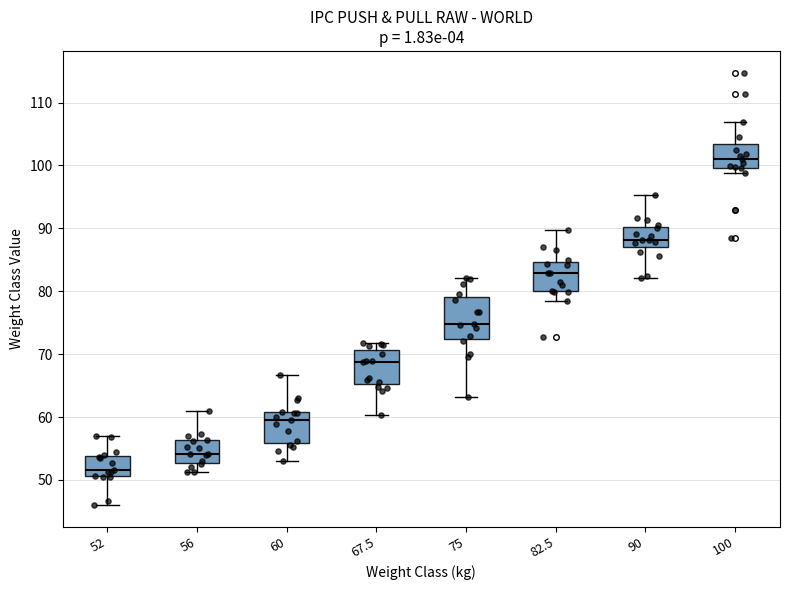

Which box is the tallest, from its lower edge to its upper edge?

75